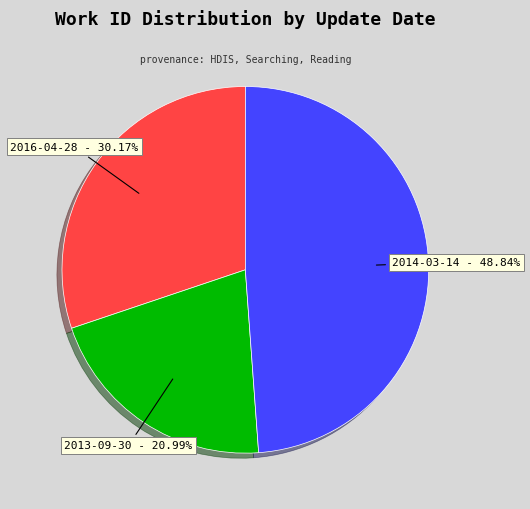

What percentage is the 2016-04-28 slice, to the nearest percent?

30%